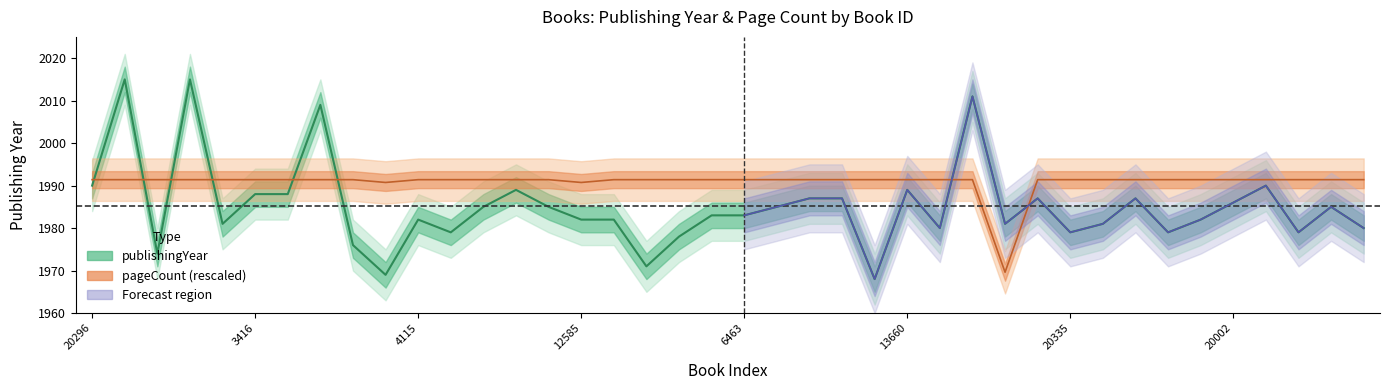

How many times do publishingYear and pageCount cross each other?

8